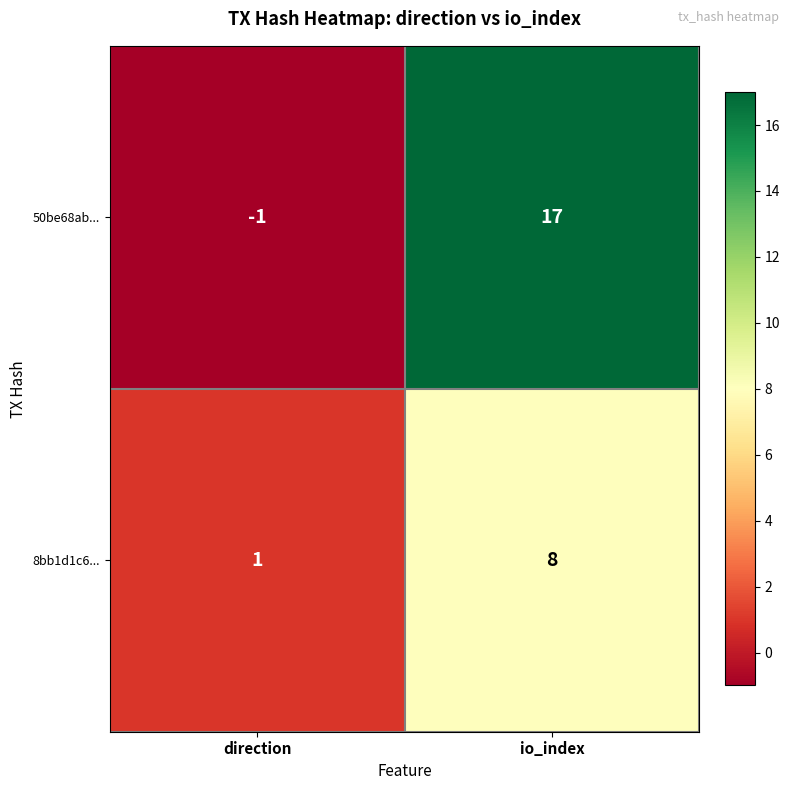

At how many categories does at least one series exceed 7?

1